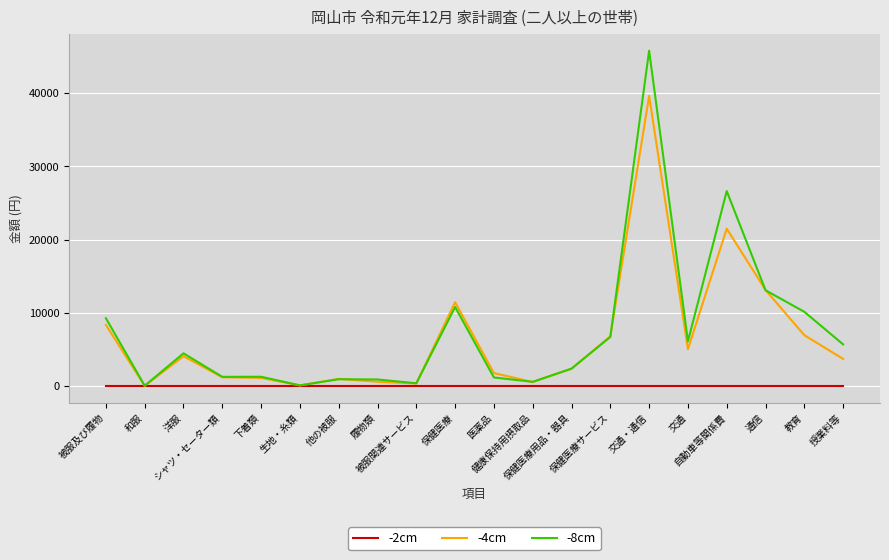

Which series has the largest total across all categories?

-8cm